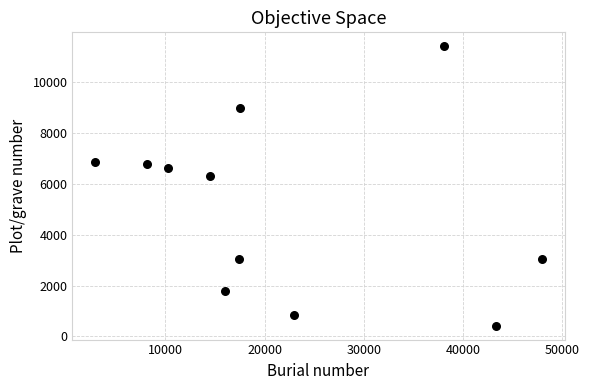

What is the range of Y values (max minus min)?

10983